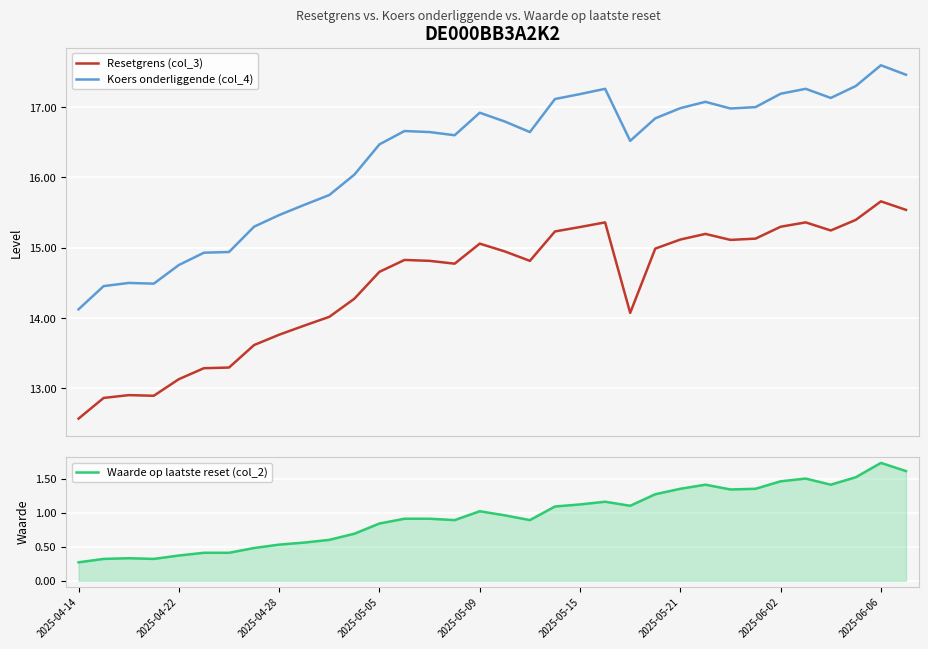

Is it true that Waarde op laatste reset (col_2) equals 0.5 at 2025-05-09?

False